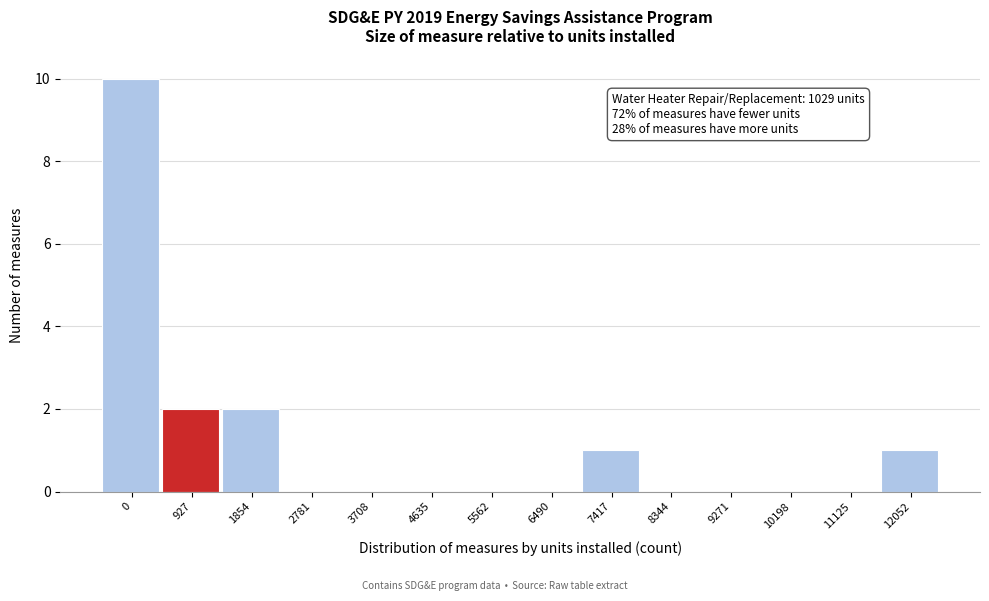

Reading left to right, list all the values displayed in this chart.

0=10	927=2	1854=2	2781=0	3708=0	4635=0	5562=0	6490=0	7417=1	8344=0	9271=0	10198=0	11125=0	12052=1